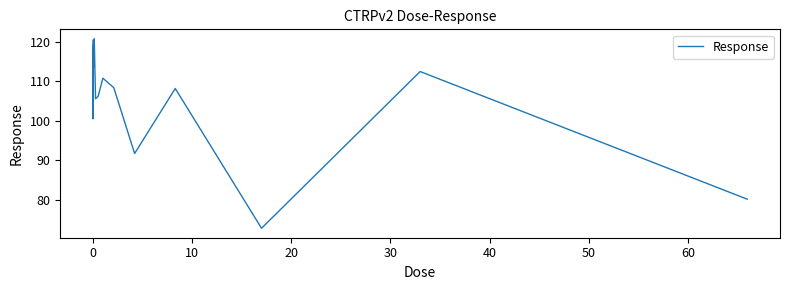

True or false: the data has more than 1 interior local peaks.

True